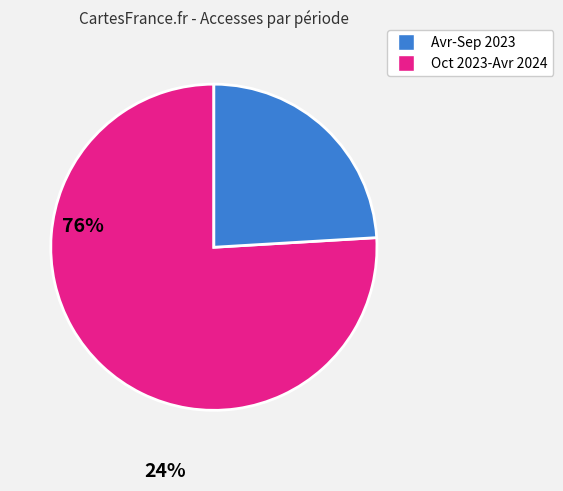

Do Avr-Sep 2023 and Oct 2023-Avr 2024 together represent more than half of the pie?

Yes